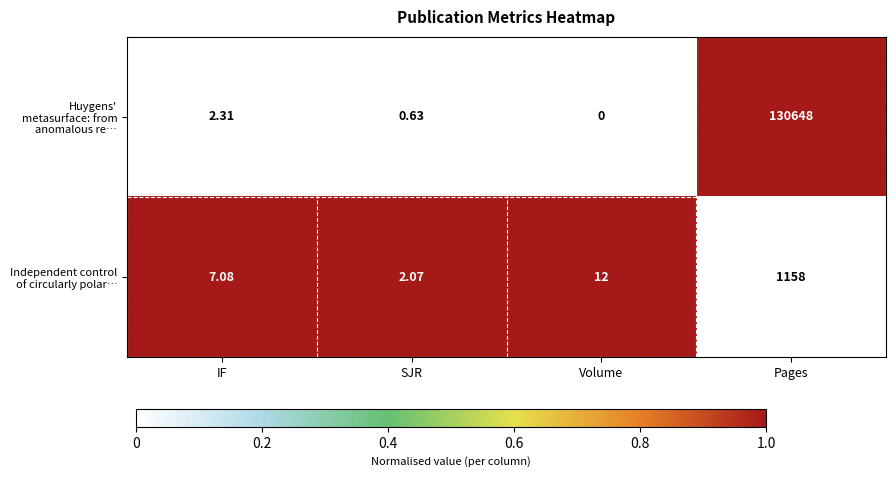

At which label is Independent control of circularly polar… closest to 580?

Volume